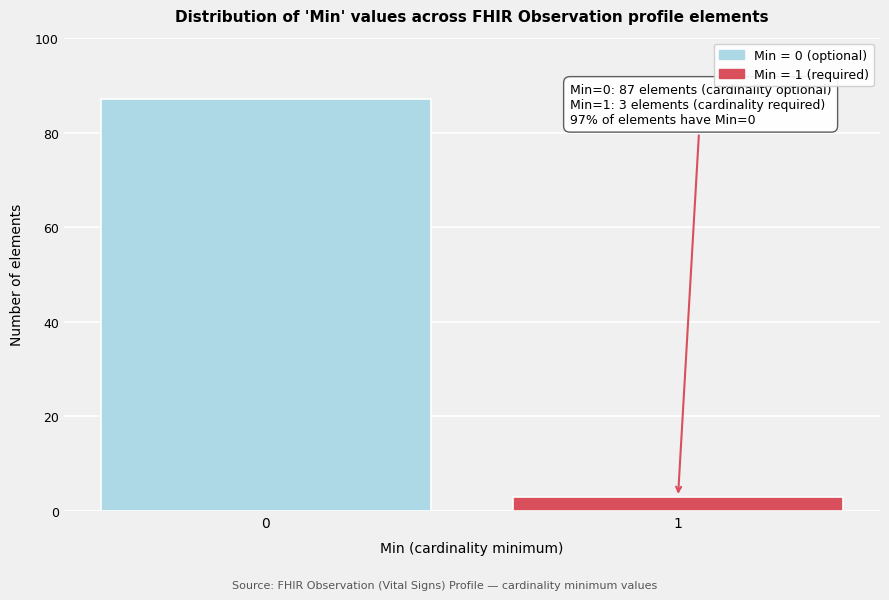

Reading right to left, extract all data points from this chart.

1=3	0=87